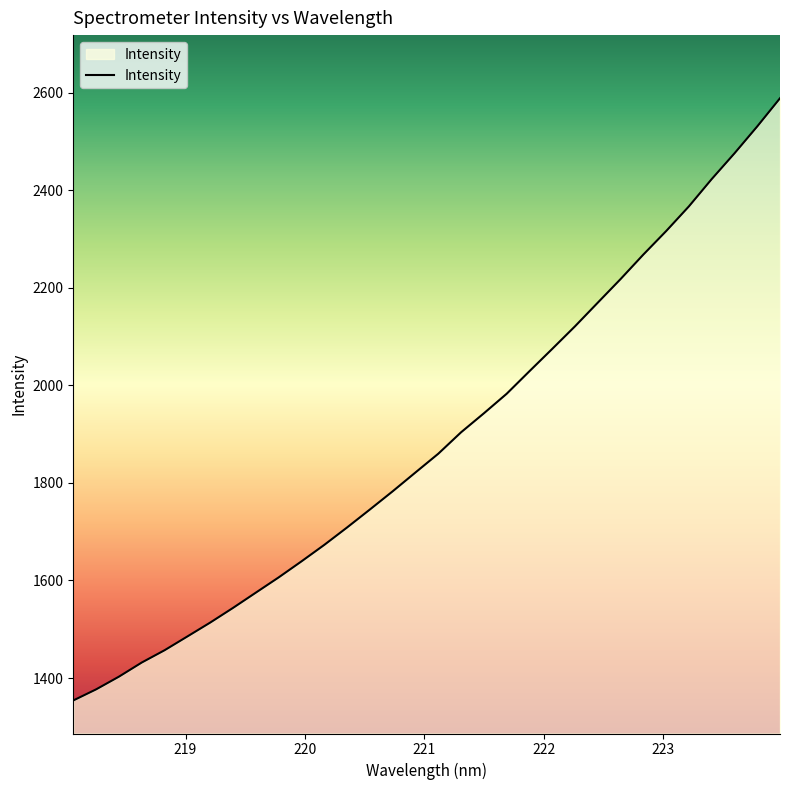

What is the difference between the maximum and second lowest values?

1211.6